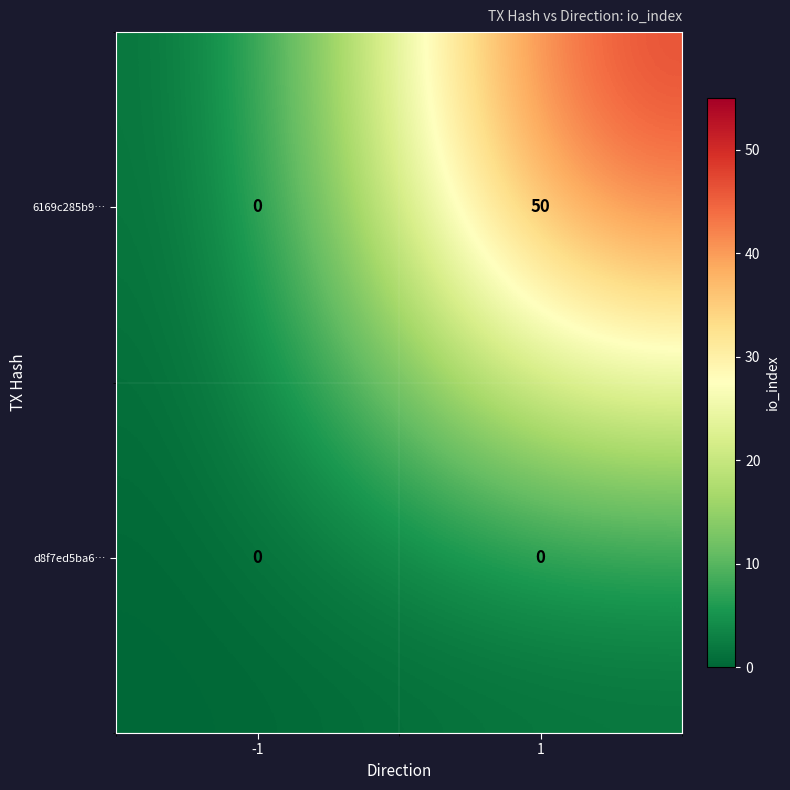

Reading right to left, what are all the values shown in this chart?

6169c285b9…: 50	0
d8f7ed5ba6…: 0	0